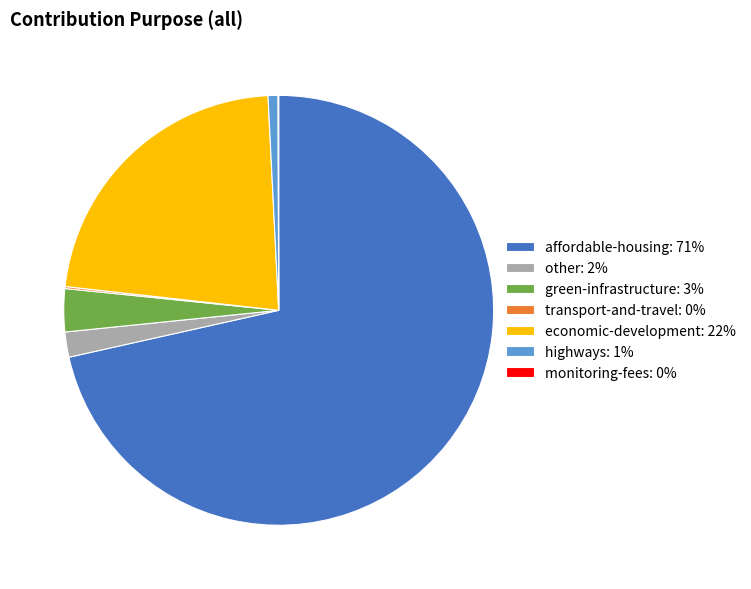

True or false: other: 2% accounts for 16% of the total.

False